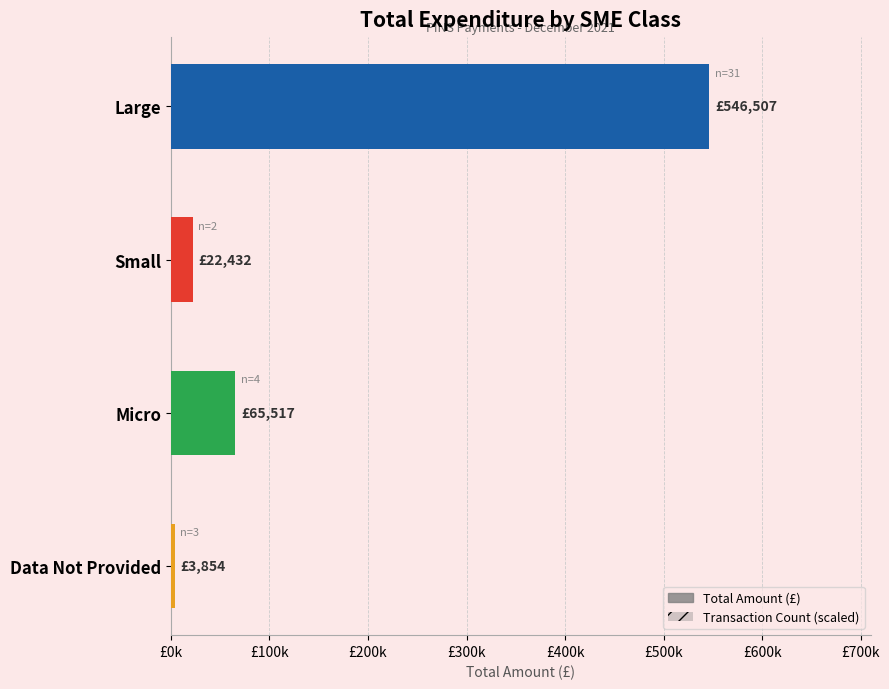

Rank the series at Large from lowest to highest value.

Transaction Count, Total Amount (£)